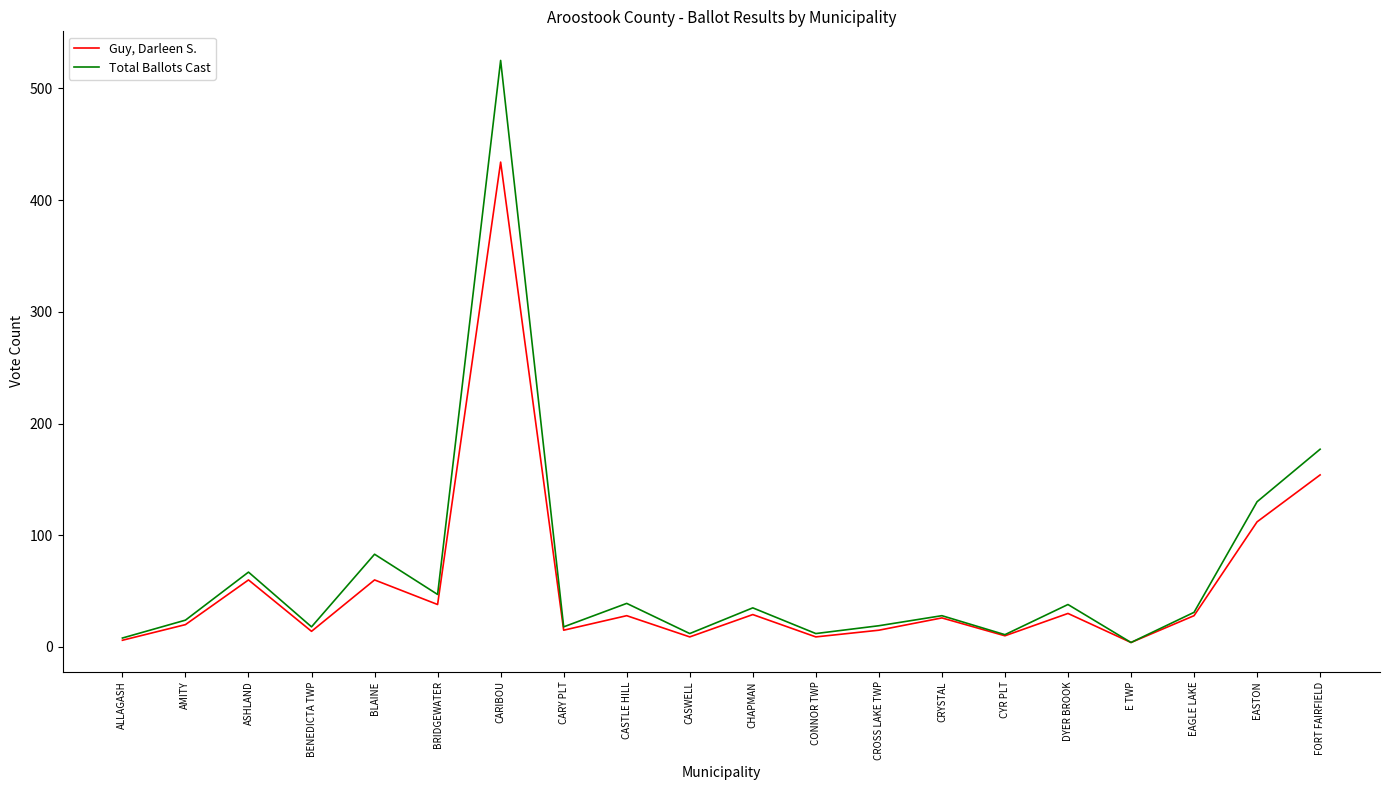

True or false: Guy, Darleen S. has more than 2 points higher than both neighbors.

True